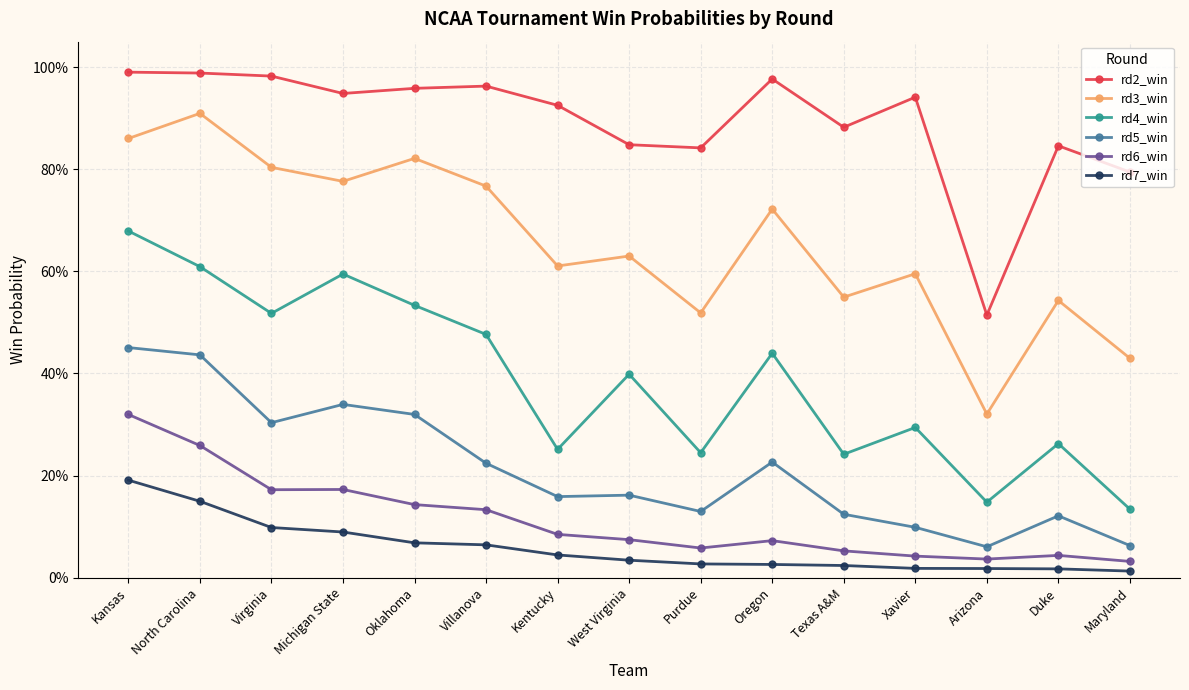

Which category has the lowest value across all series?

Maryland